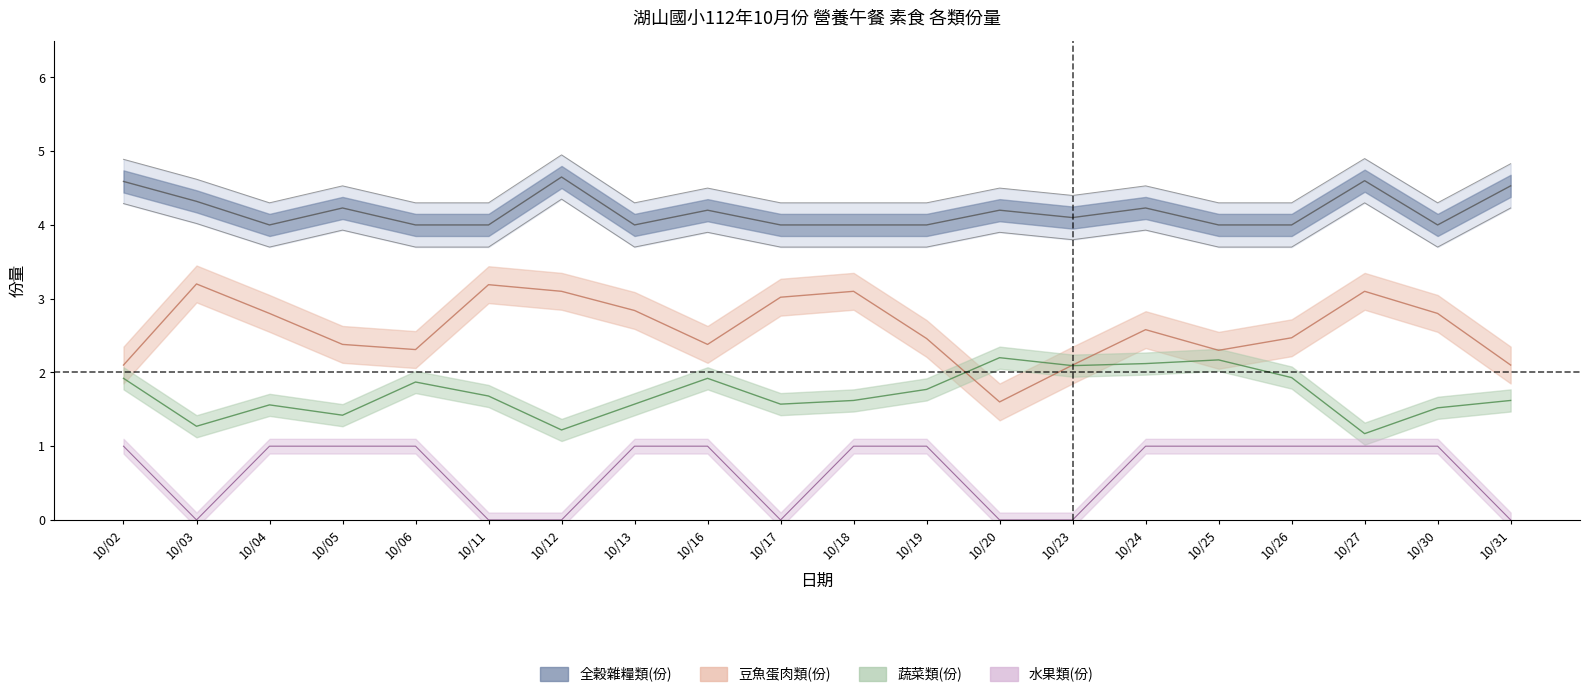

Where is 蔬菜類(份) nearest to the value 1?

10/27